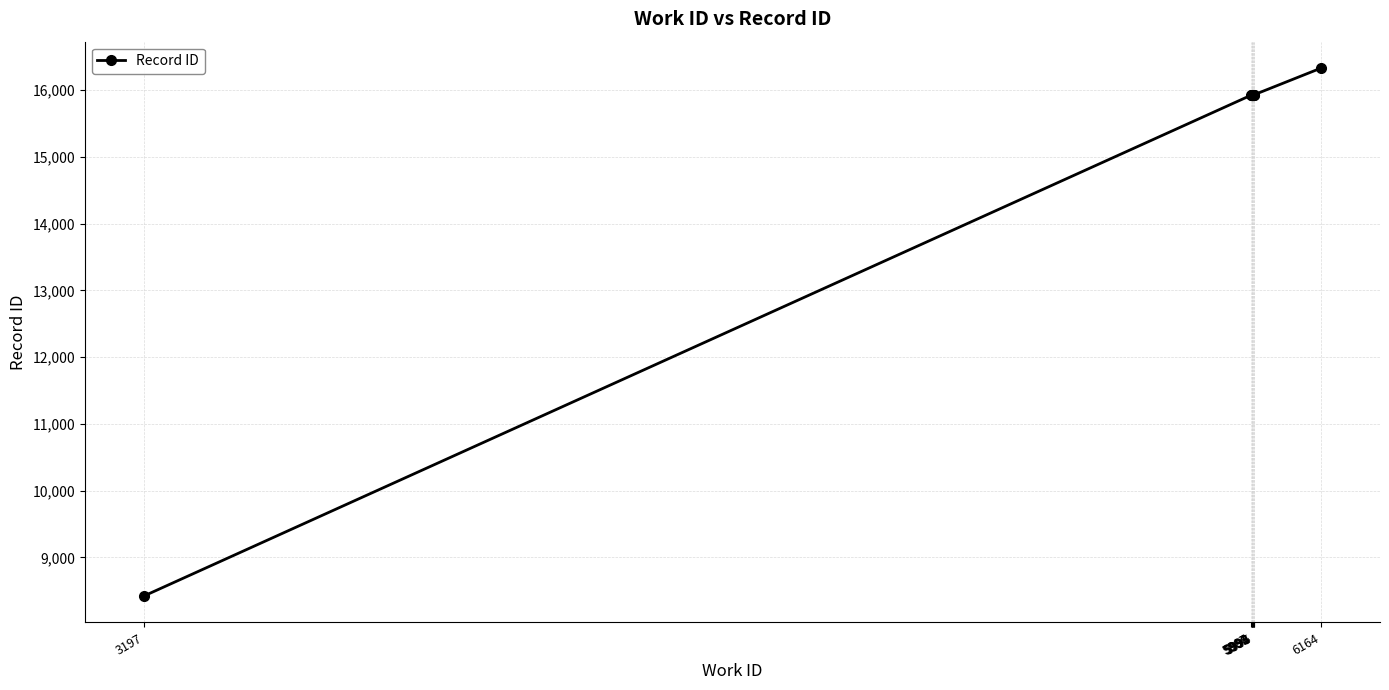

What is the value of the 4th point from the left?

15925